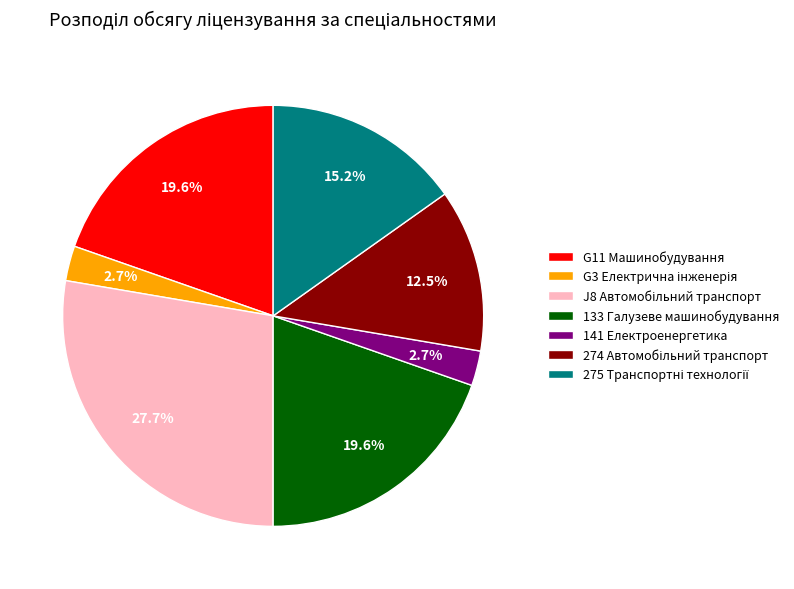

What portion of the pie excludes 133 Галузеве машинобудування?

80.4%